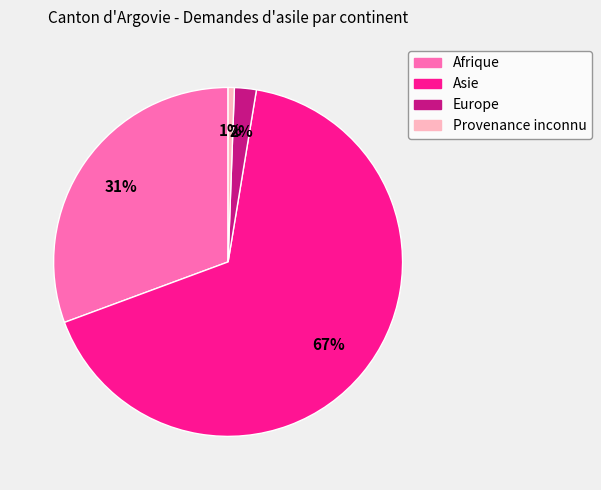

Is the sum of Europe and Afrique greater than half?

No